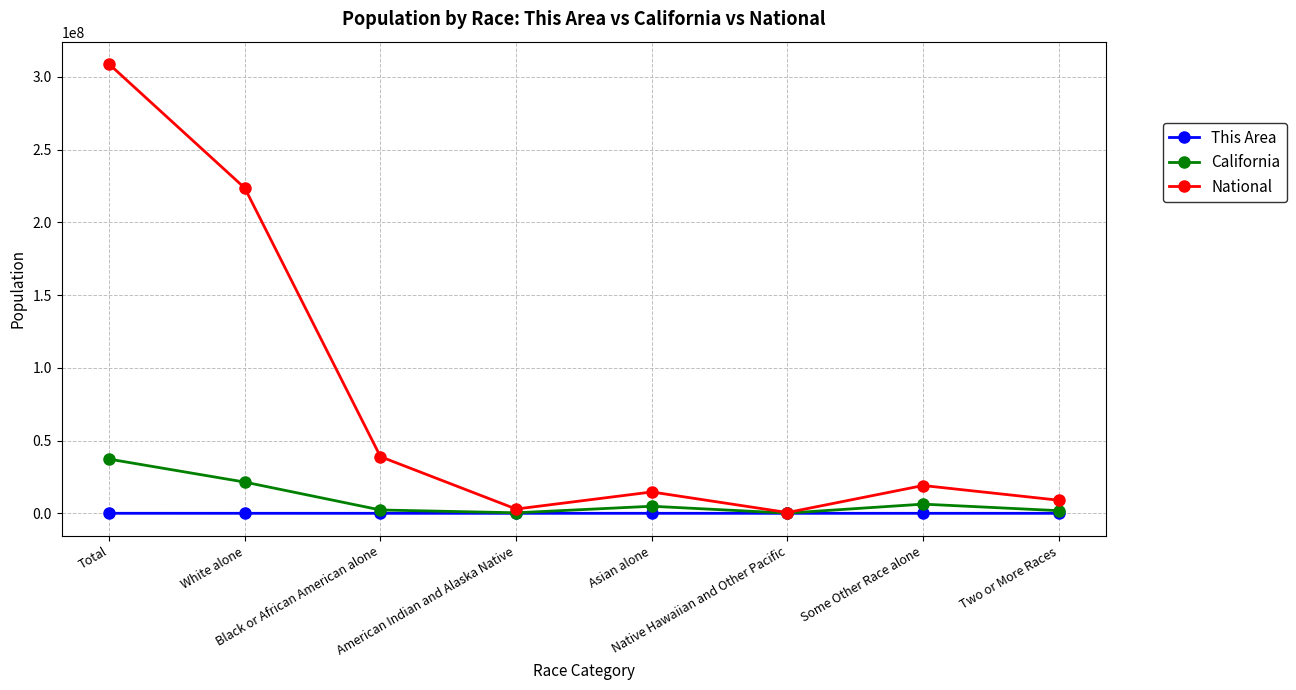

Is the value of National at American Indian and Alaska Native greater than the value of This Area at Two or More Races?

Yes